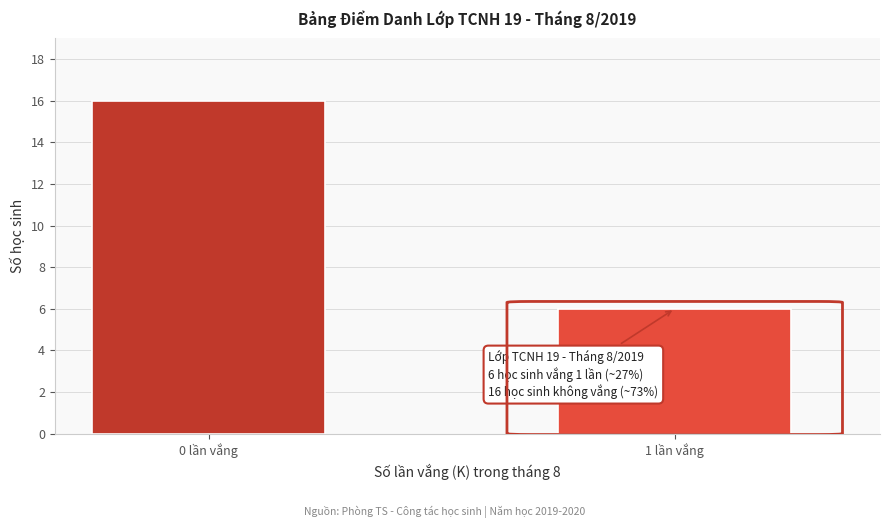

Reading right to left, transcribe all the data shown in this chart.

6	16